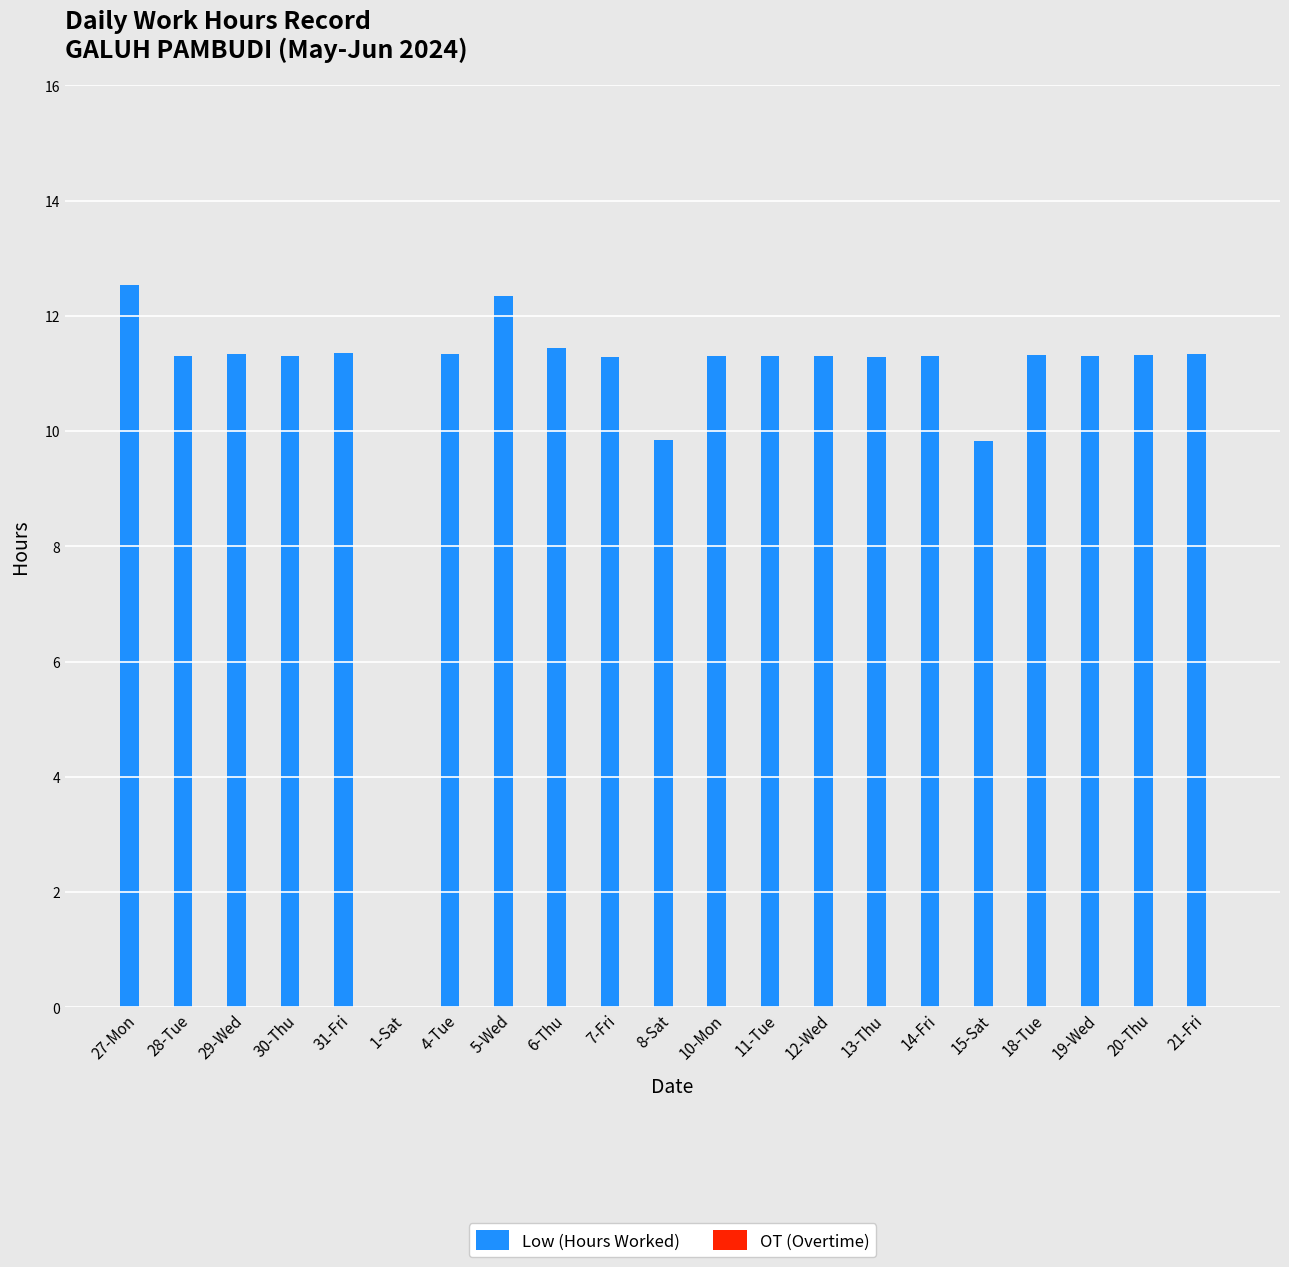

What is the sum of all values?

225.7